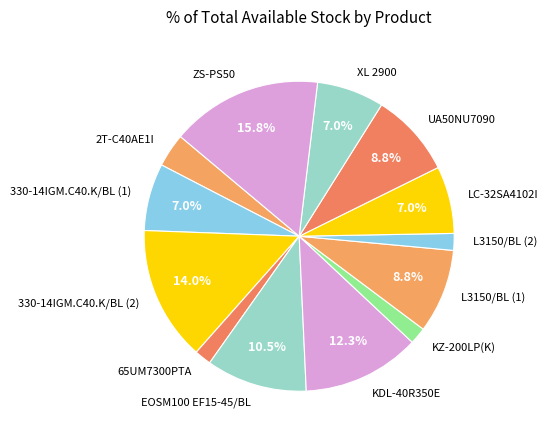

To the nearest percent, what is the combined percentage of 330-14IGM.C40.K/BL (1) and L3150/BL (2)?

9%